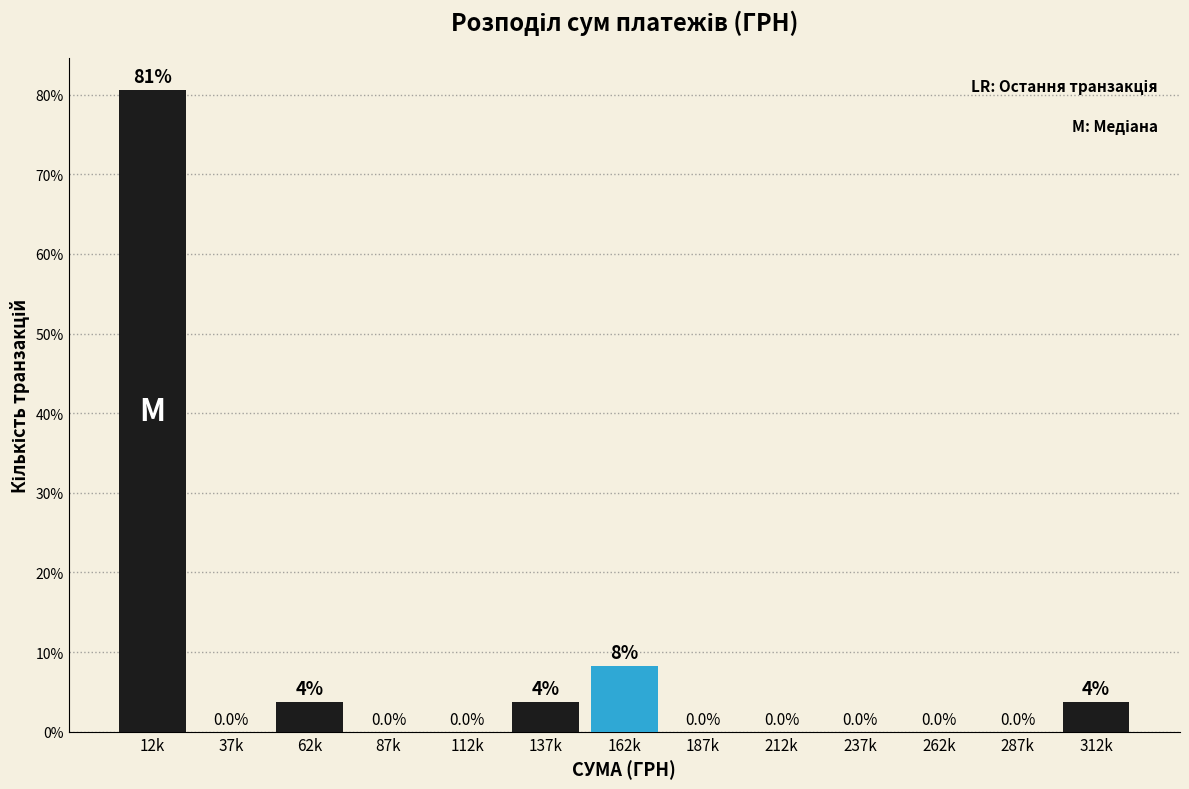

Is it true that the value at 112k is 0.0?

True